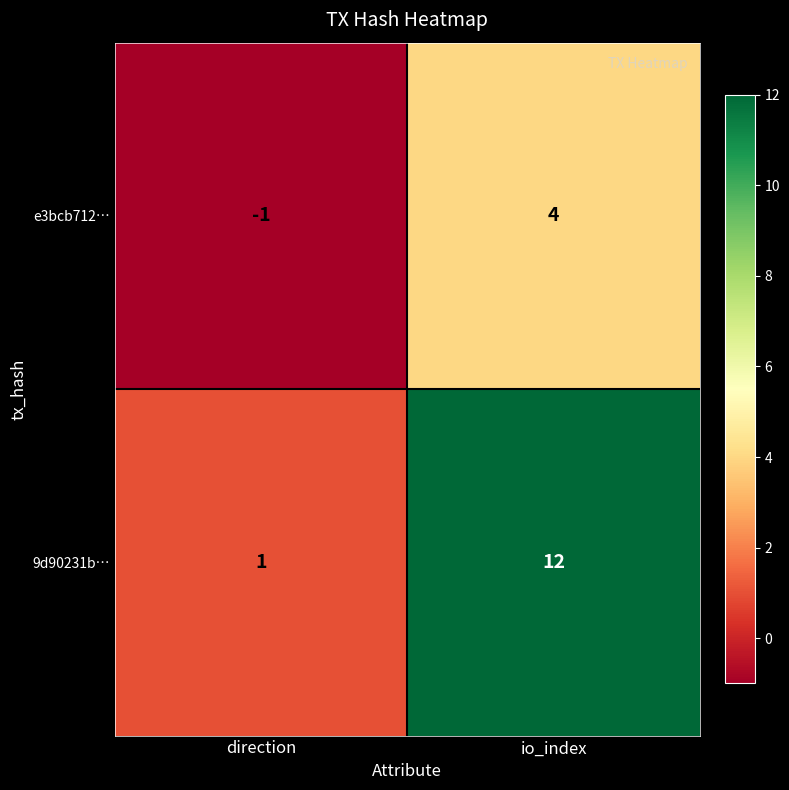

What is the difference between the maximum and minimum values in the e3bcb712… series?

5